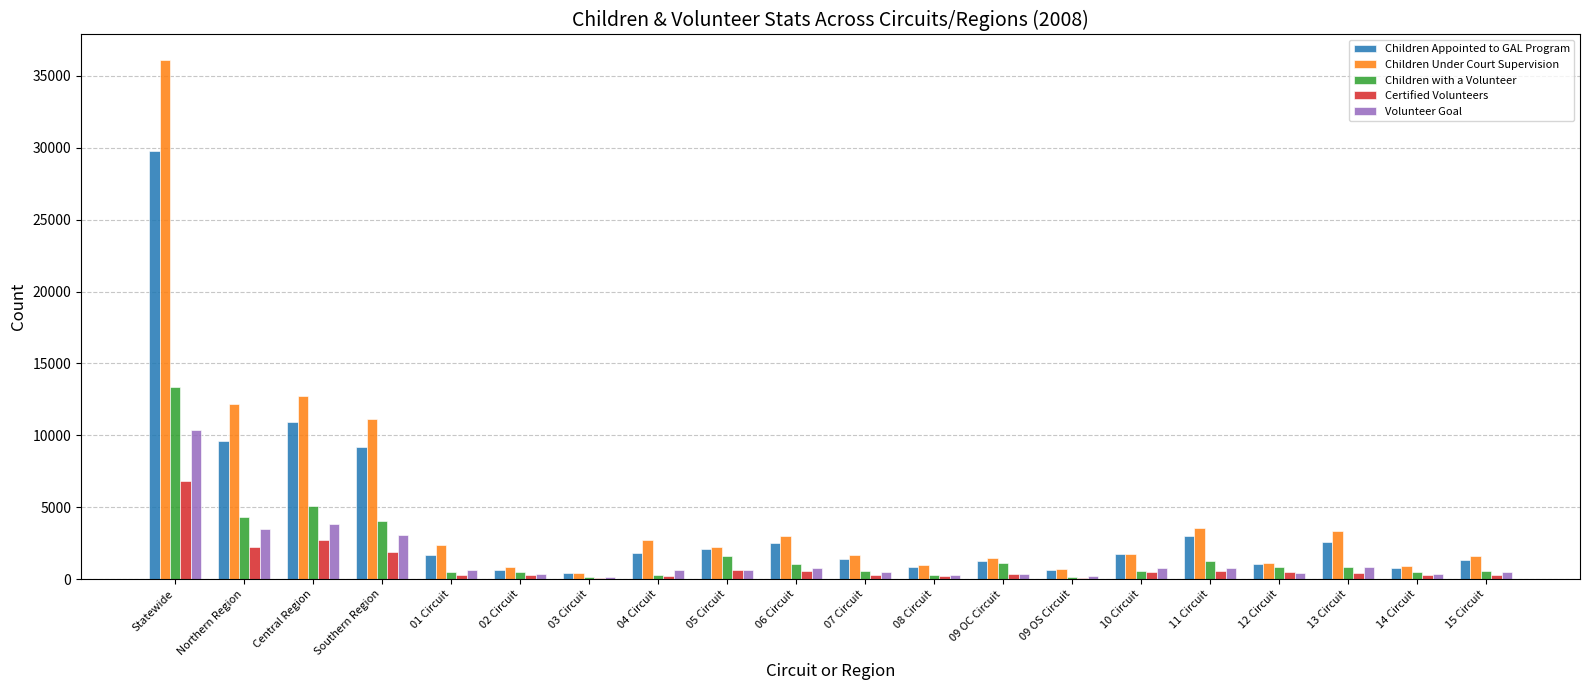

Between Central Region and 04 Circuit, which series saw the biggest shift?

Children Under Court Supervision